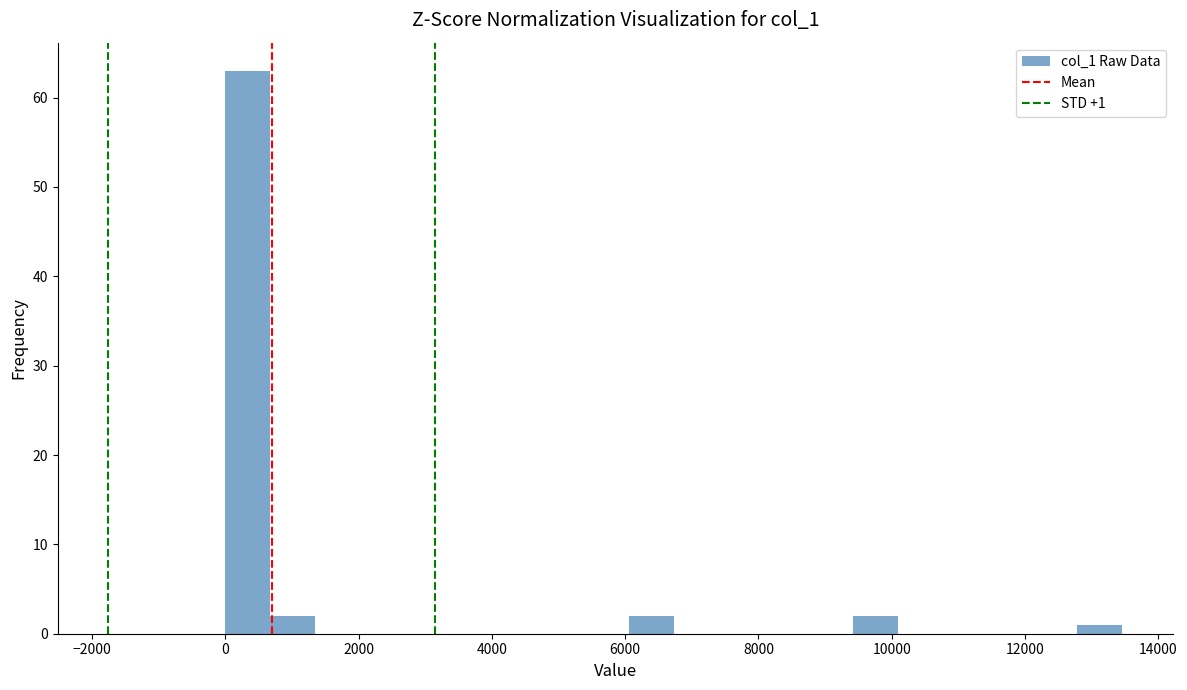

Around what value on the x-axis is the tallest bar? Give the approximate position of its centre, as read against the axis.

400